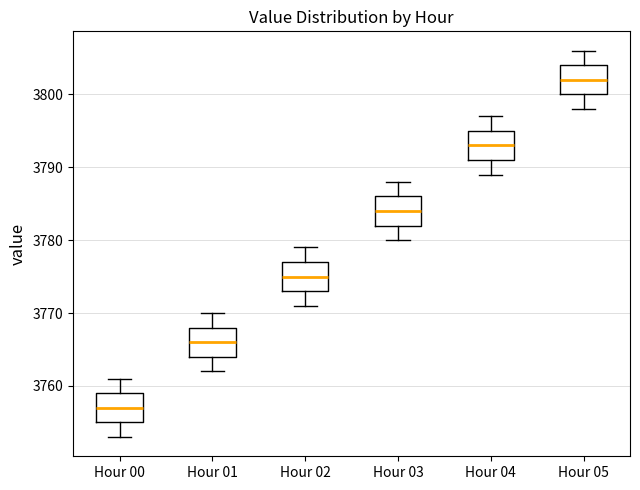

Reading left to right, transcribe this box plot: for each box, give where its median line is, the range the box spans, and where its two whiskers end, as read against the y-axis. The values are not printed on the chart, so give them approximately, as read against the axis.

Hour 00: median 3757, box 3755 to 3759, whiskers 3753 to 3761
Hour 01: median 3766, box 3764 to 3768, whiskers 3762 to 3770
Hour 02: median 3775, box 3773 to 3777, whiskers 3771 to 3779
Hour 03: median 3784, box 3782 to 3786, whiskers 3780 to 3788
Hour 04: median 3793, box 3791 to 3795, whiskers 3789 to 3797
Hour 05: median 3802, box 3800 to 3804, whiskers 3798 to 3806